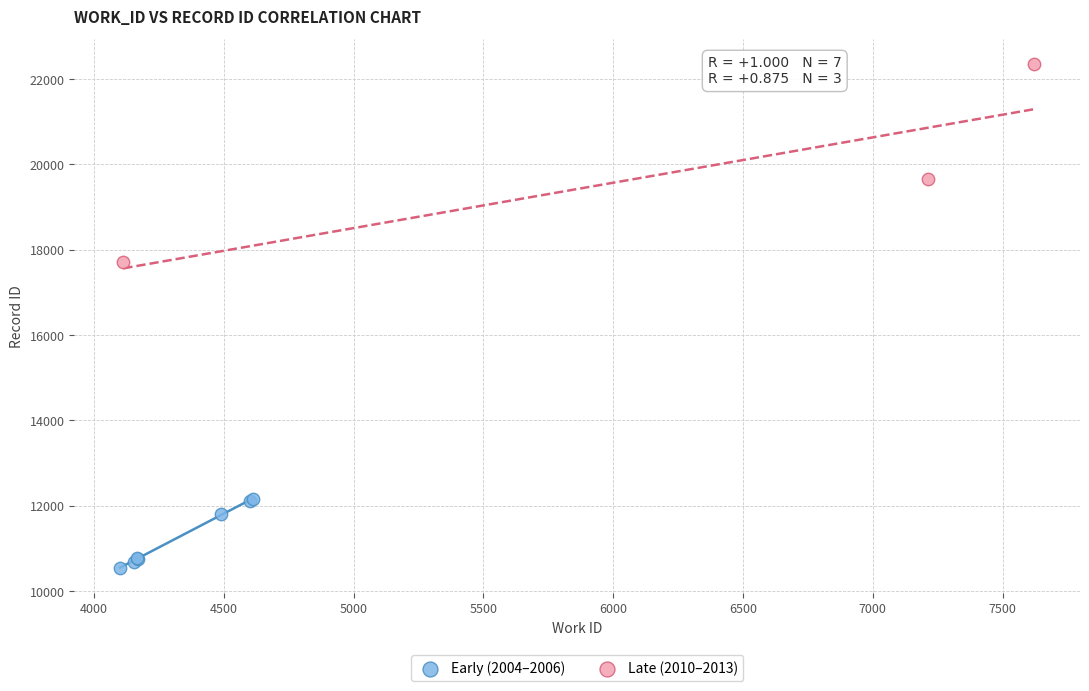

Which series contains the highest Y value?

Late (2010–2013)